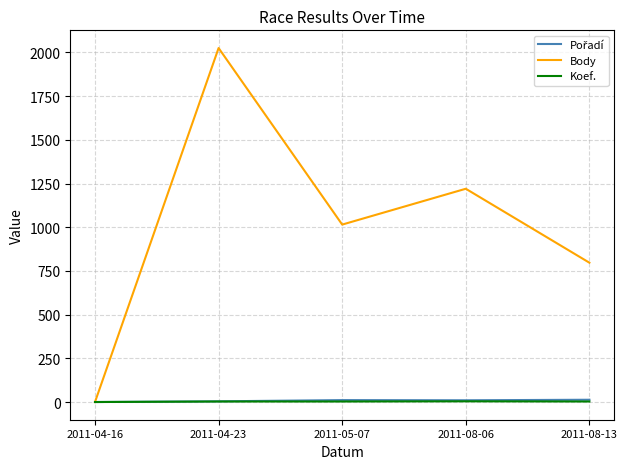

What is the difference between the maximum and minimum values in the Body series?

2025